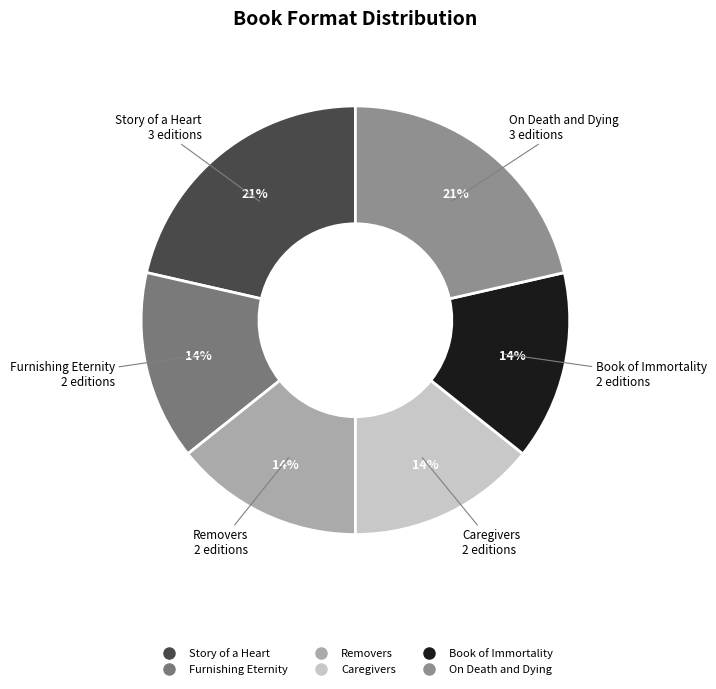

Is it true that Caregivers is 21% of the pie?

False